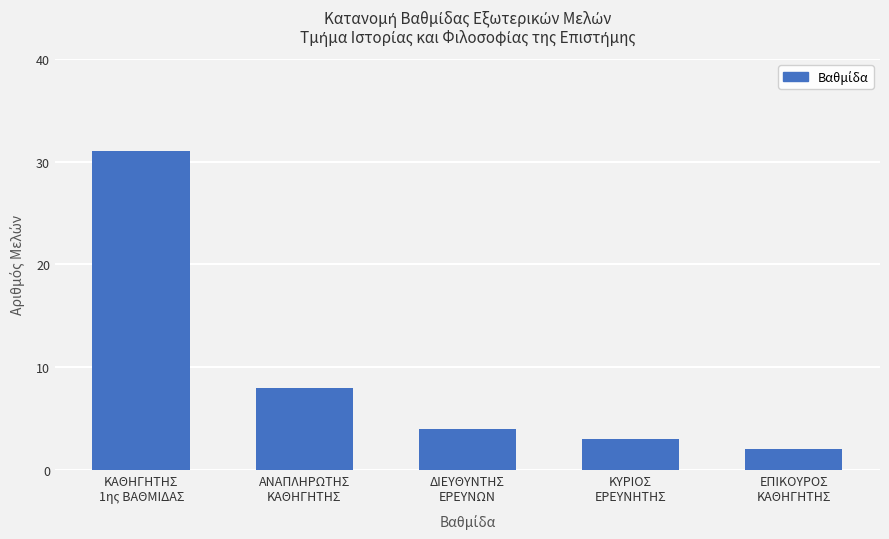

Where does the data first go above 4?

ΚΑΘΗΓΗΤΗΣ
1ης ΒΑΘΜΙΔΑΣ